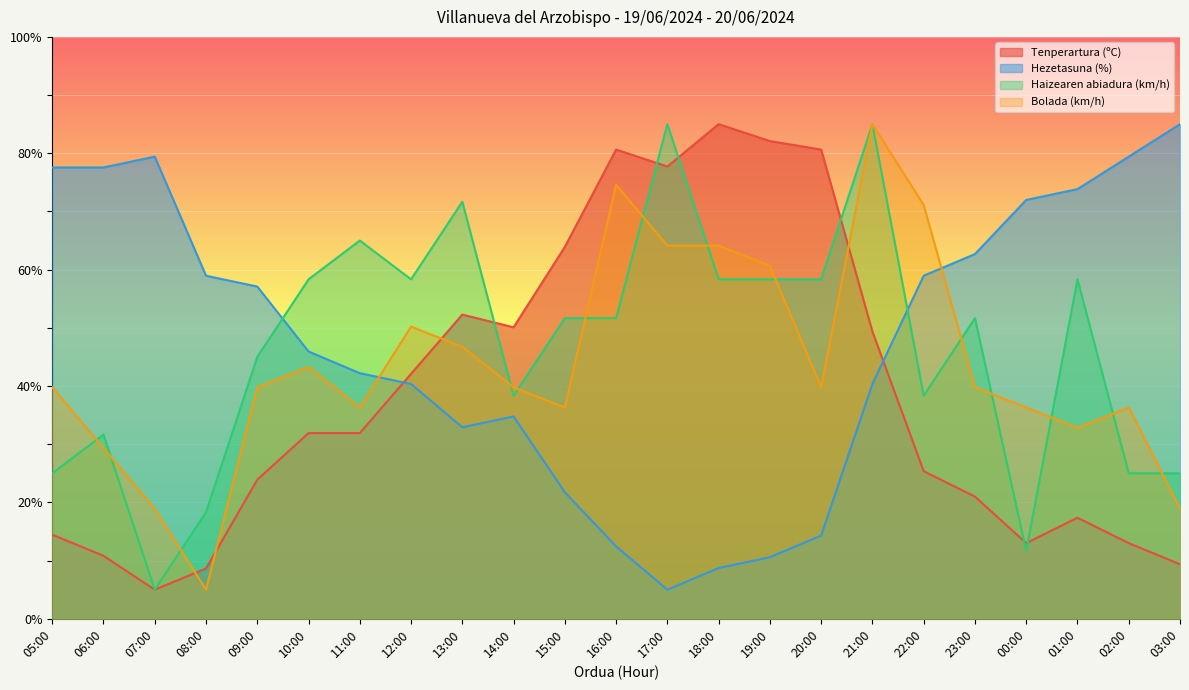

Between which two adjacent categories do Tenperartura (ºC) and Bolada (km/h) first intersect?

07:00 and 08:00